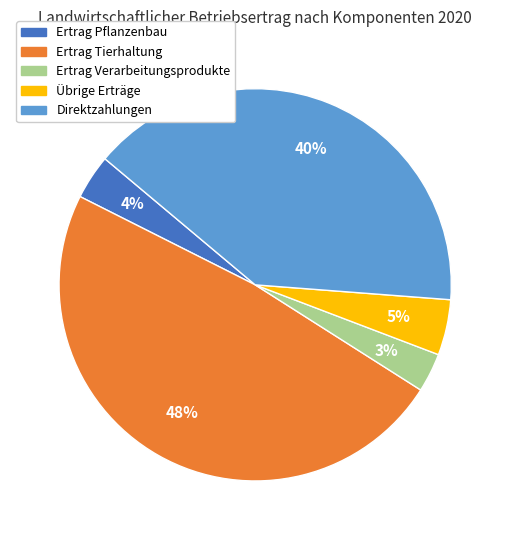

To the nearest percent, what is the difference between the largest and smallest slice percentages?

45%